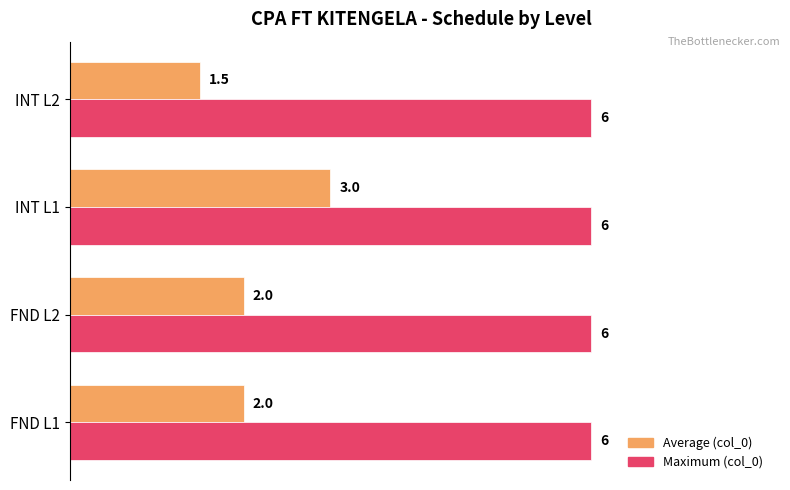

What is the difference between the highest and lowest values at FND L1?

4.0